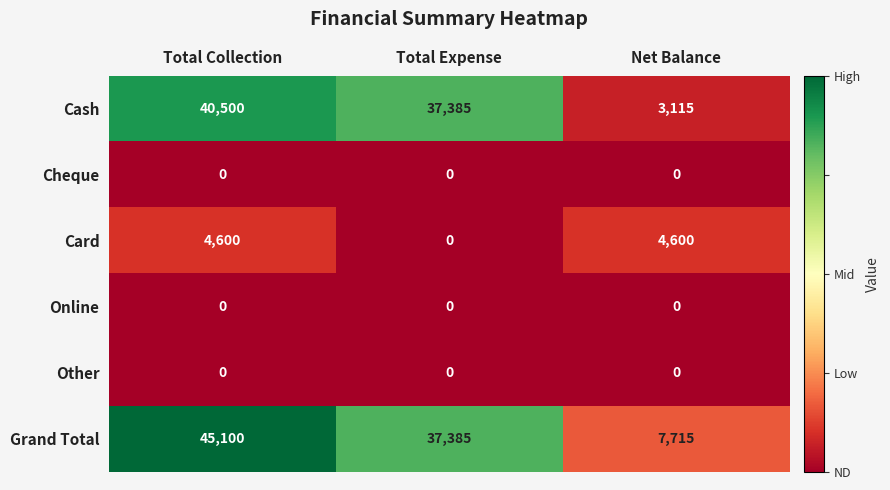

At how many categories does at least one series exceed 42877?

1